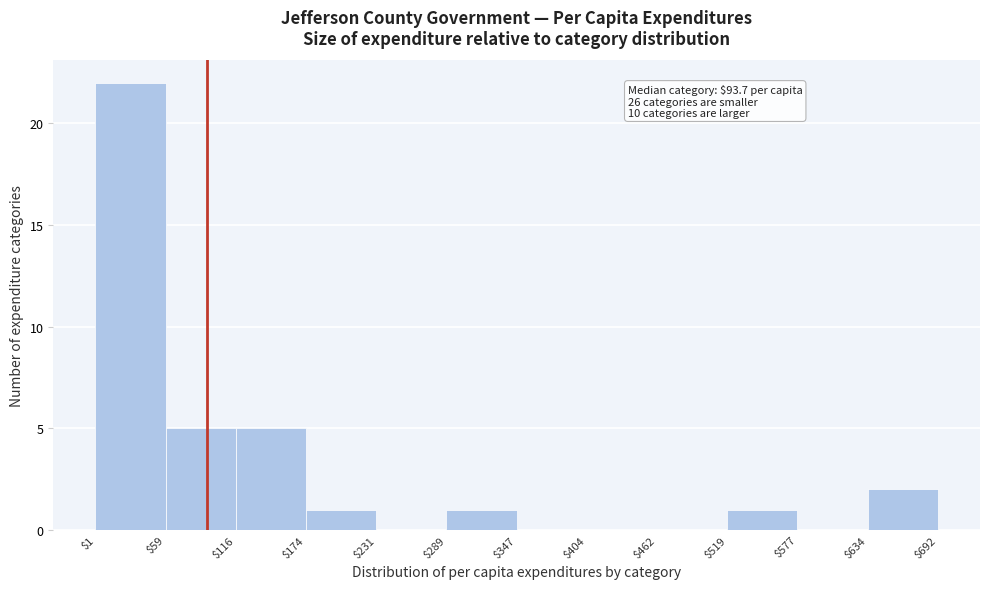

Which range on the x-axis has the tallest bar?

$1 to $59